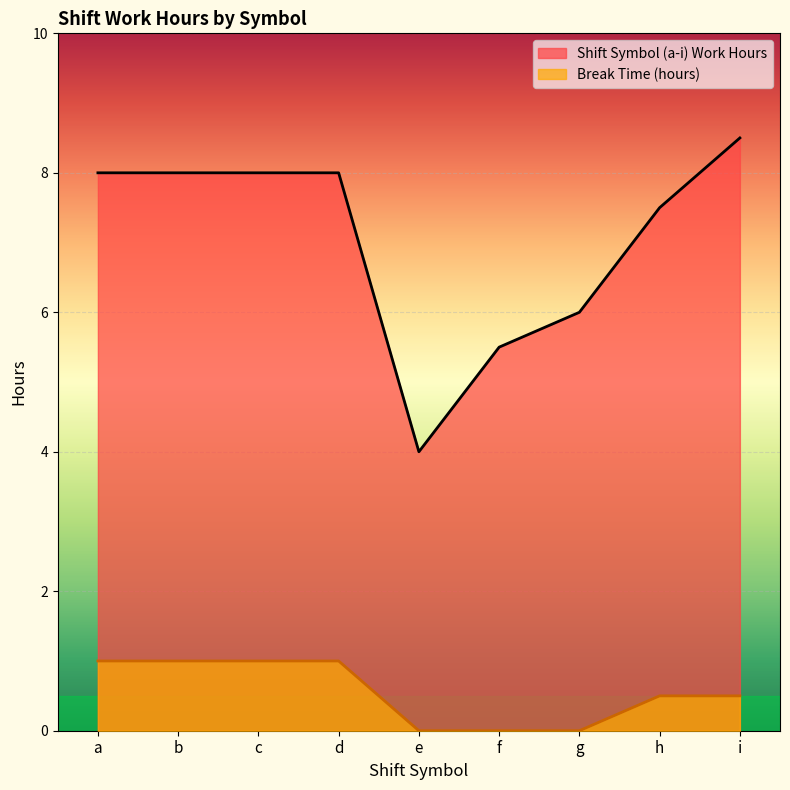

Reading right to left, what are all the values shown in this chart?

Shift Symbol (a-i) Work Hours: i=8.5	h=7.5	g=6.0	f=5.5	e=4.0	d=8.0	c=8.0	b=8.0	a=8.0
Break Time (hours): i=0.5	h=0.5	g=0.0	f=0.0	e=0.0	d=1.0	c=1.0	b=1.0	a=1.0